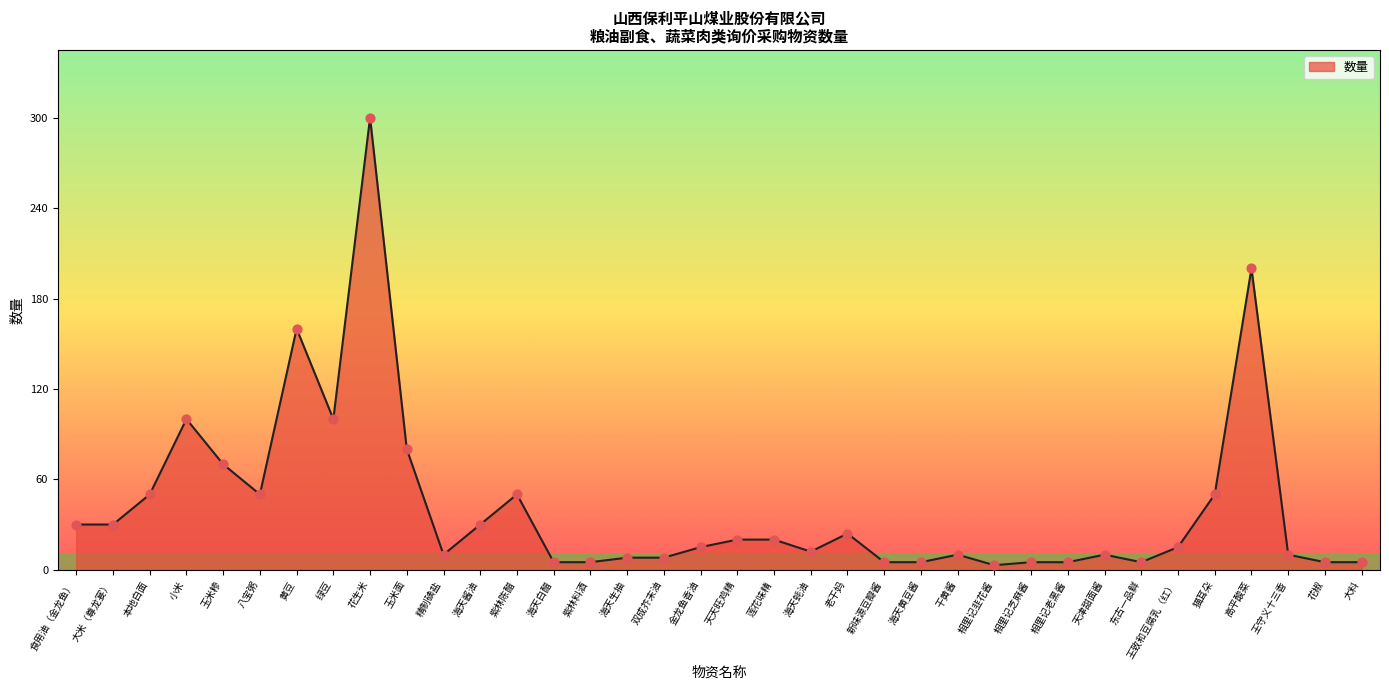

Approximately how many times larger is the value at 金龙鱼香油 compared to 黄豆?

0.1